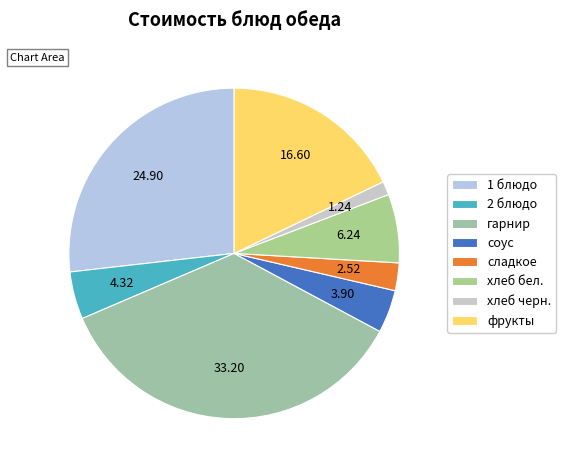

Which slice is the smallest?

хлеб черн.